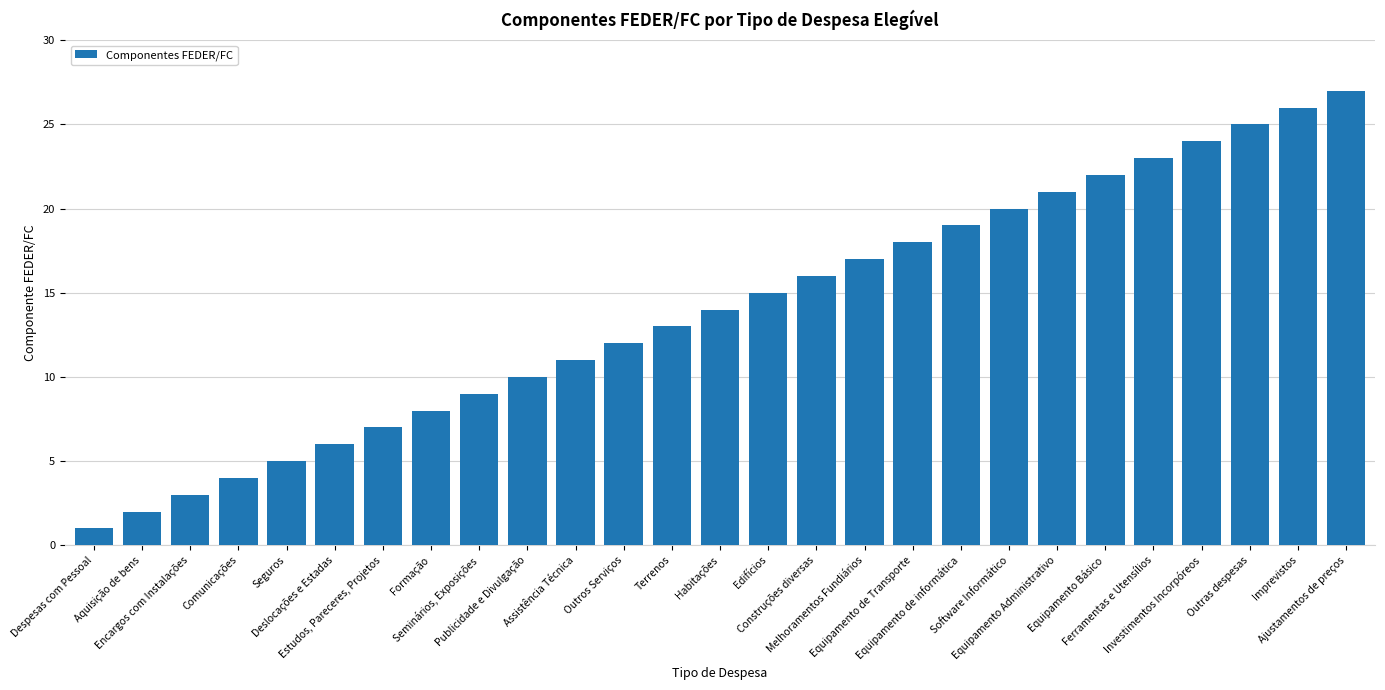

Does the chart contain any negative values?

No